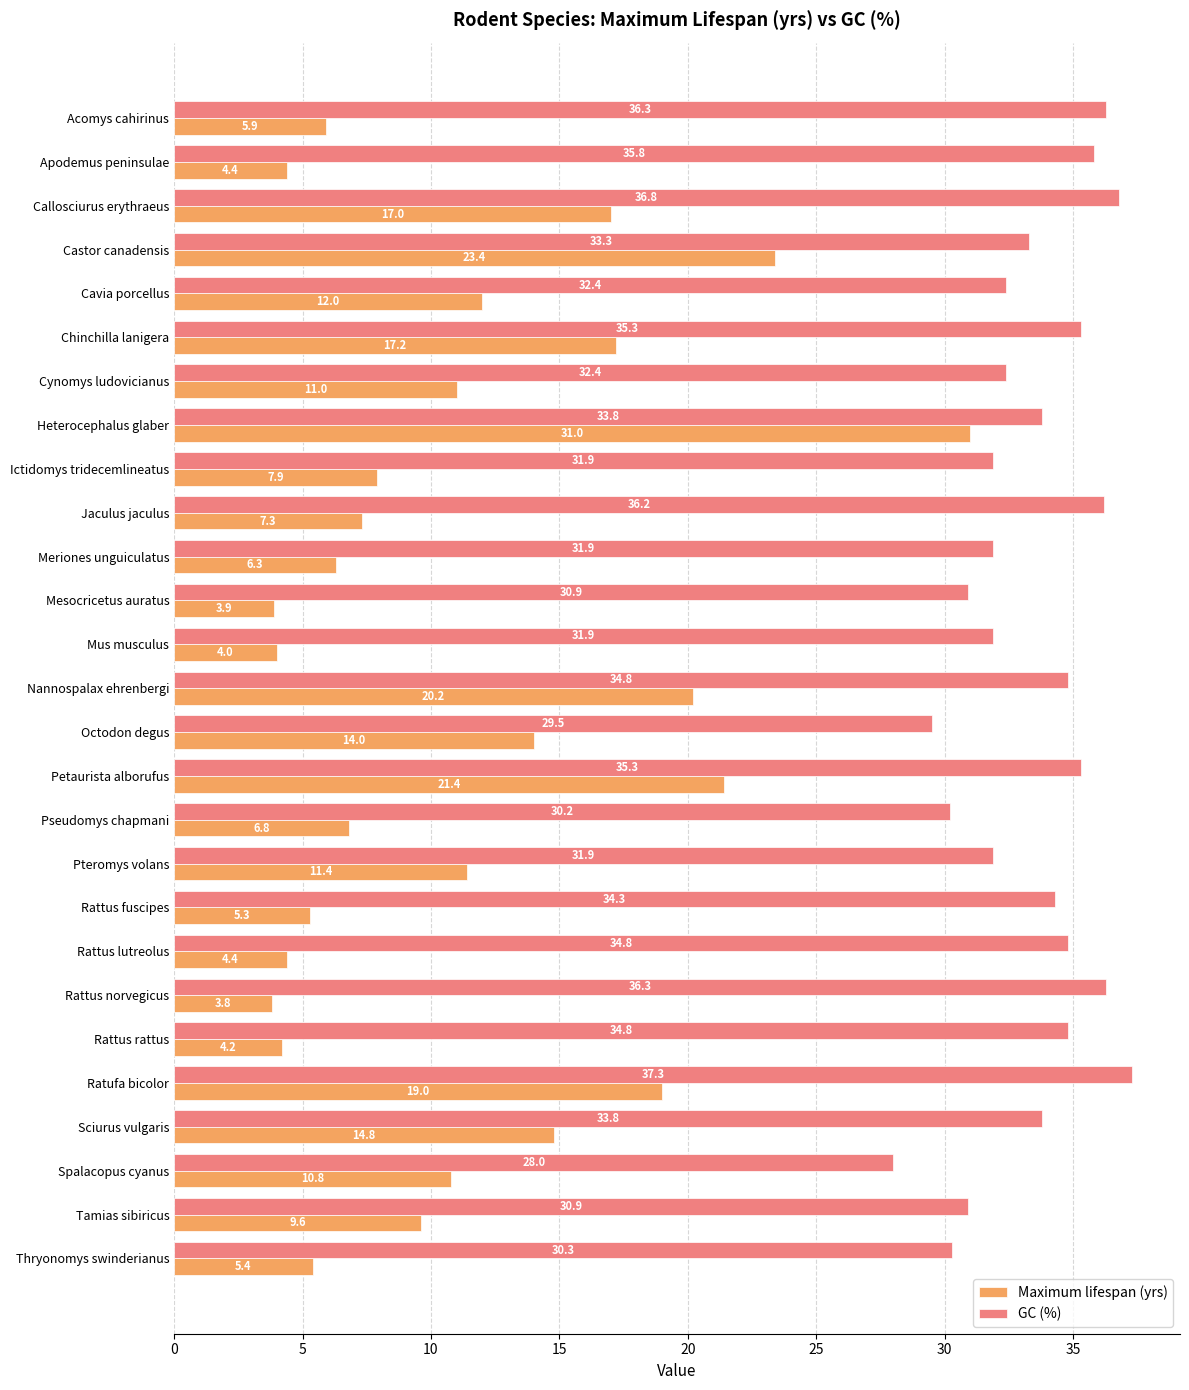

Which series has the largest total across all categories?

GC (%)